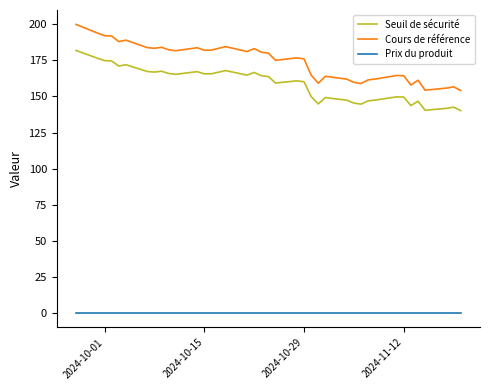

How many categories are shown in the chart?

38